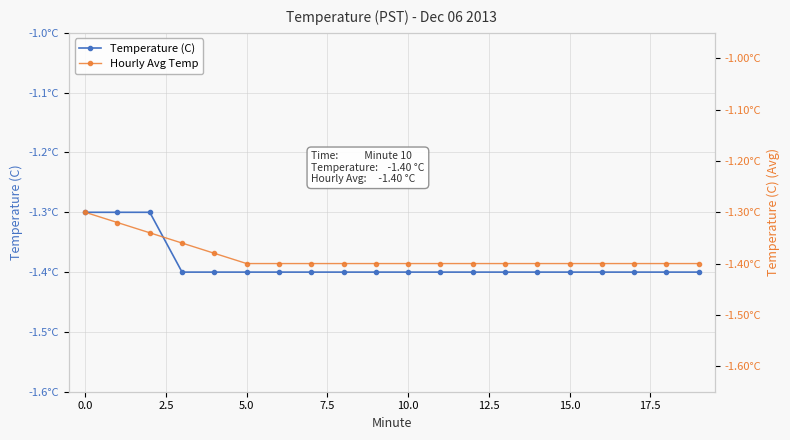

Between 10.0 and 19, which is larger?

10.0